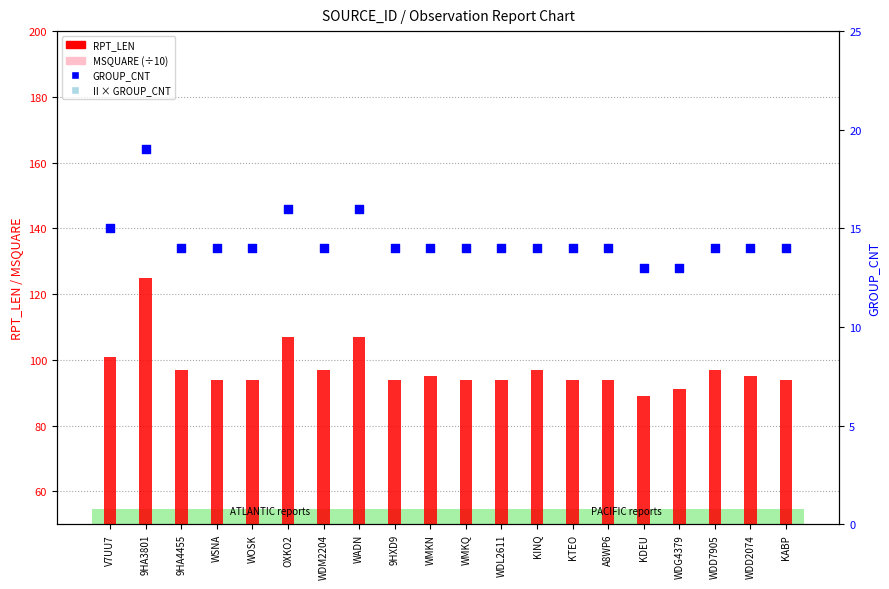

Which series has the widest spread of Y values?

RPT_LEN